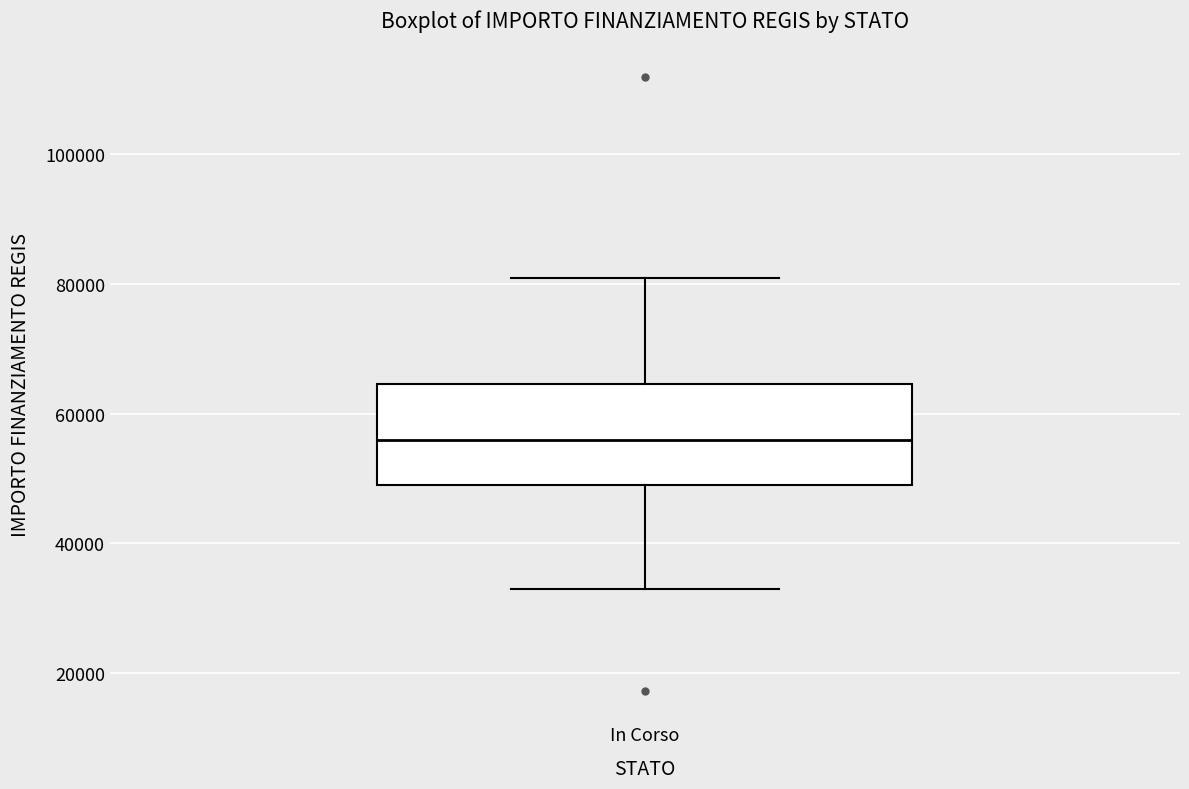

Transcribe this box plot: give where the median line is, the range the box spans, and where the two whiskers end, as read against the y-axis. The values are not printed on the chart, so give them approximately, as read against the axis.

median 56000, box 50000 to 64000, whiskers 32000 to 80000